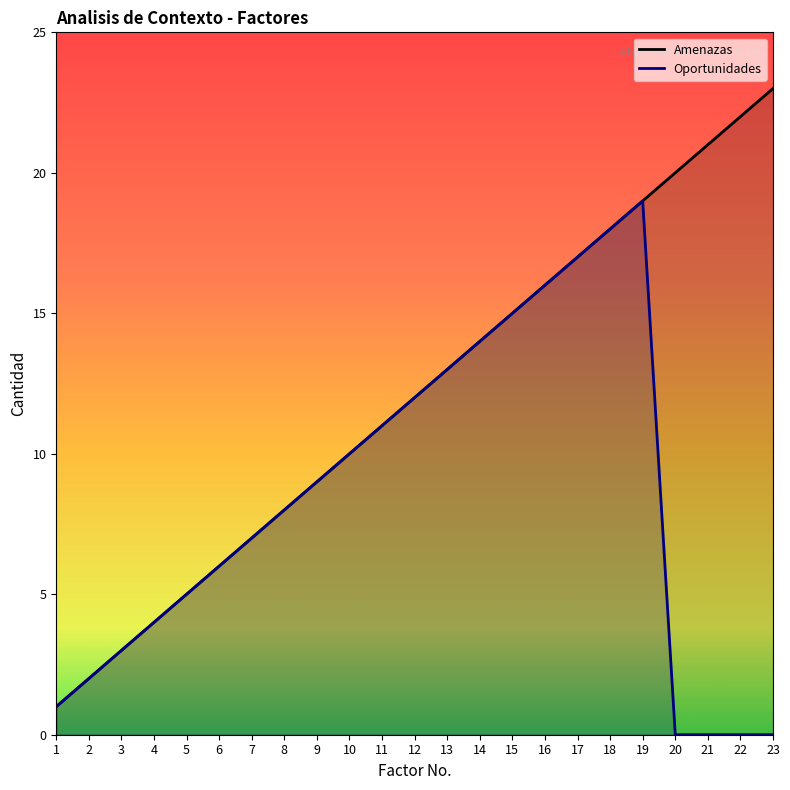

Rank the series at 16 from lowest to highest value.

Amenazas, Oportunidades